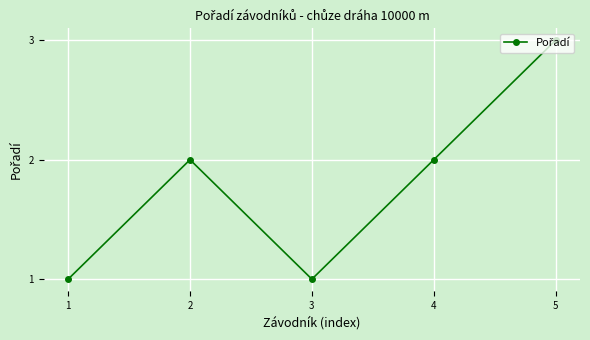

True or false: the data shows 3 at 5.

True